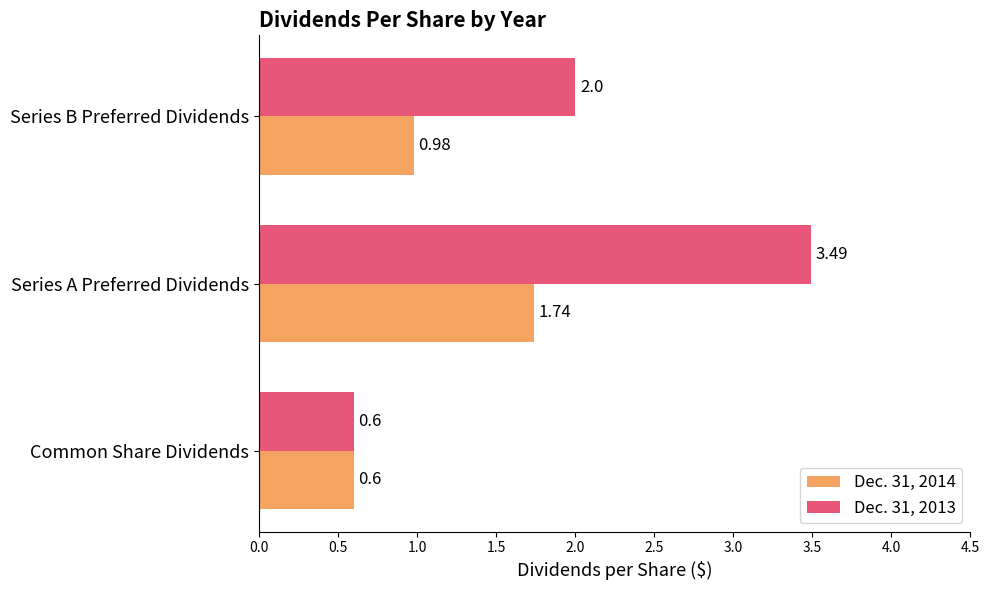

How many categories are shown in the chart?

3